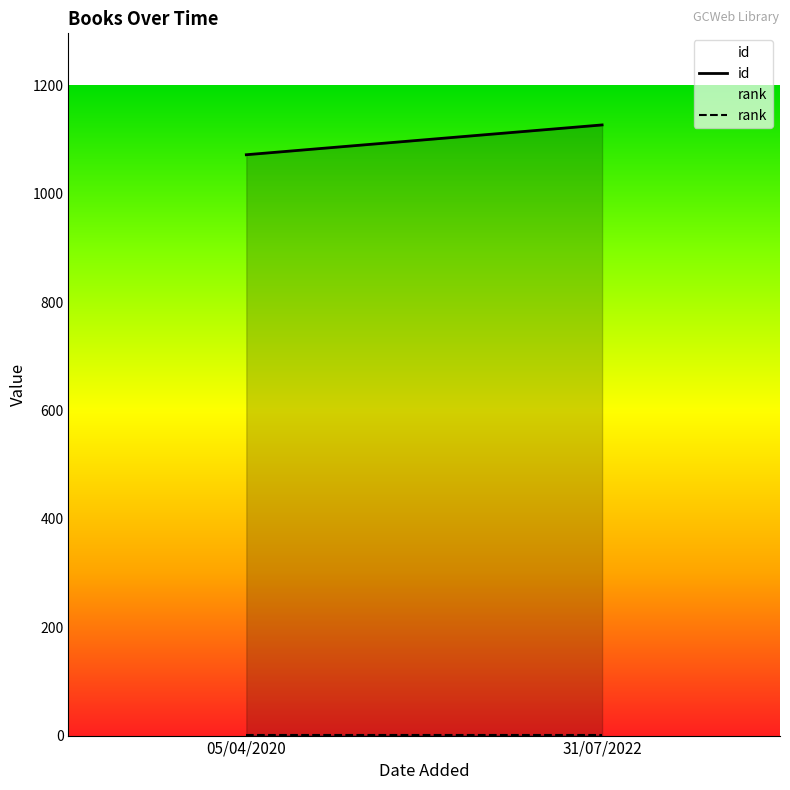

Reading left to right, extract all data points from this chart.

id: 1072	1127
rank: 1	1